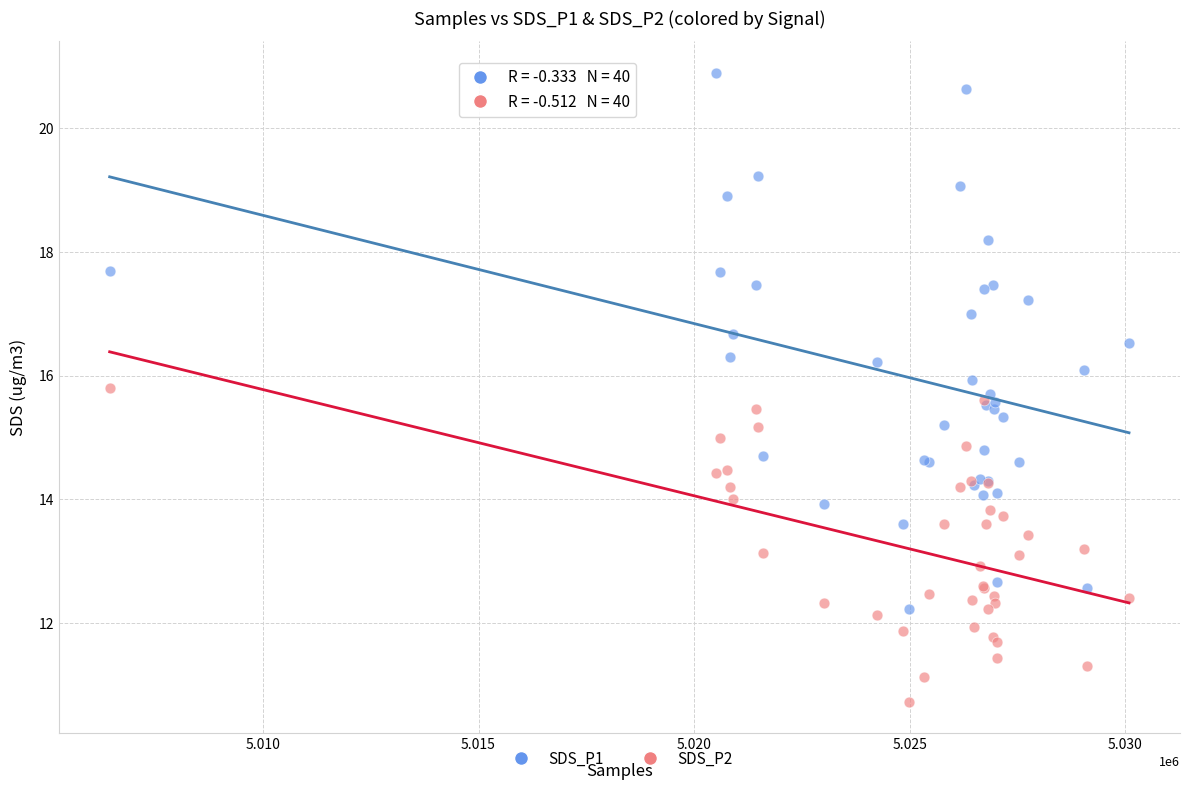

What is the X range (max minus min) for the scatter plot?

23638.0